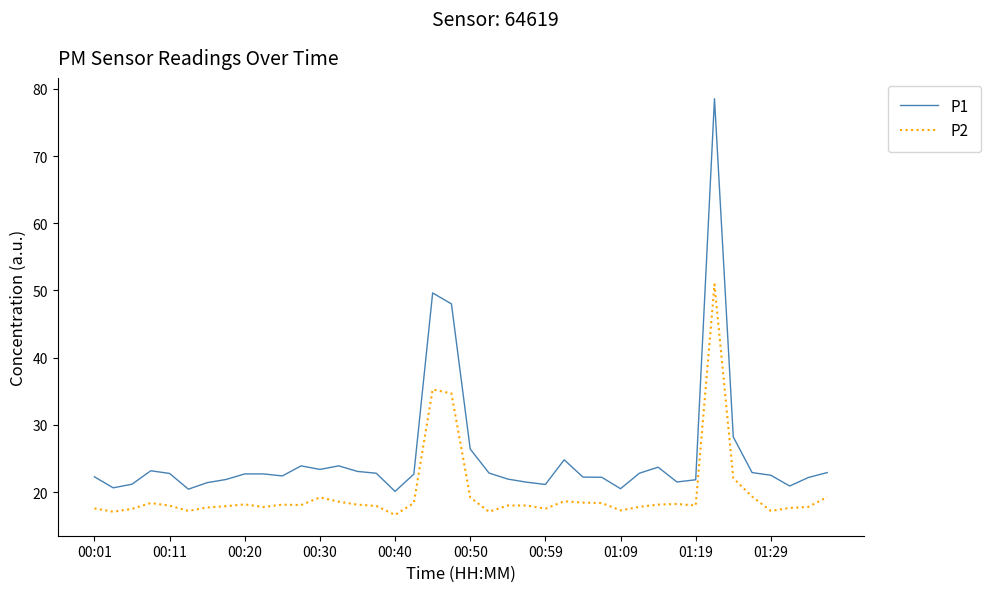

List the series in order of their overall mean, lowest first.

P2, P1